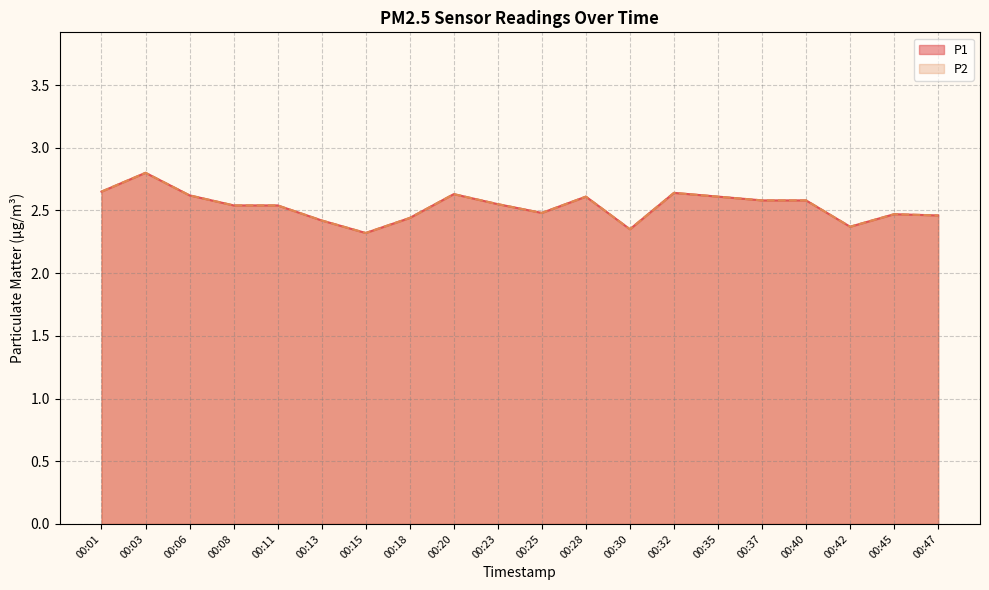

What is the value of the P1 point at the 9th from the left?

2.6